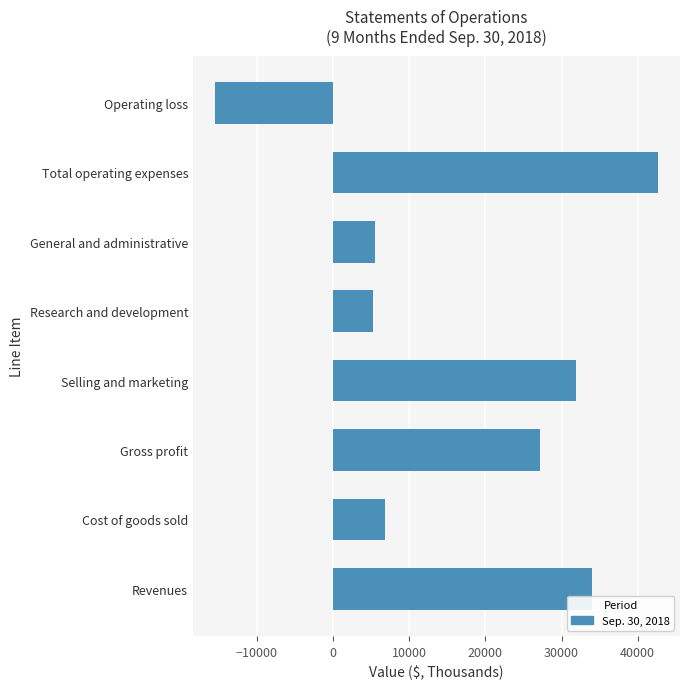

The chart shows a value of 1367 at Research and development. True or false?

False